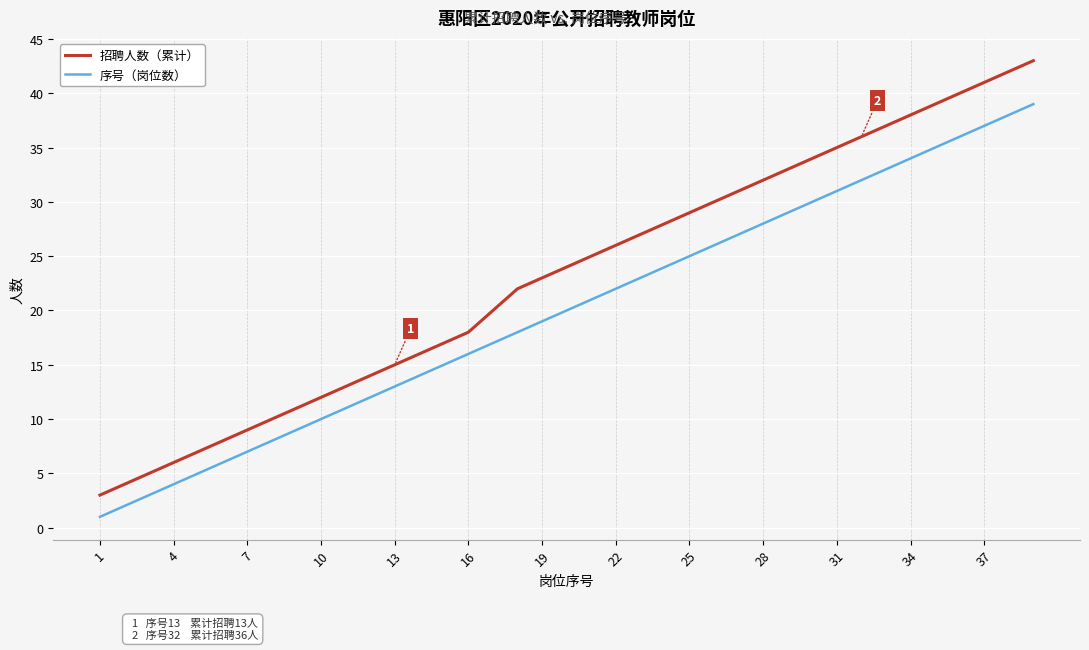

Rank the series by their maximum value, from lowest to highest.

序号（岗位数）, 招聘人数（累计）